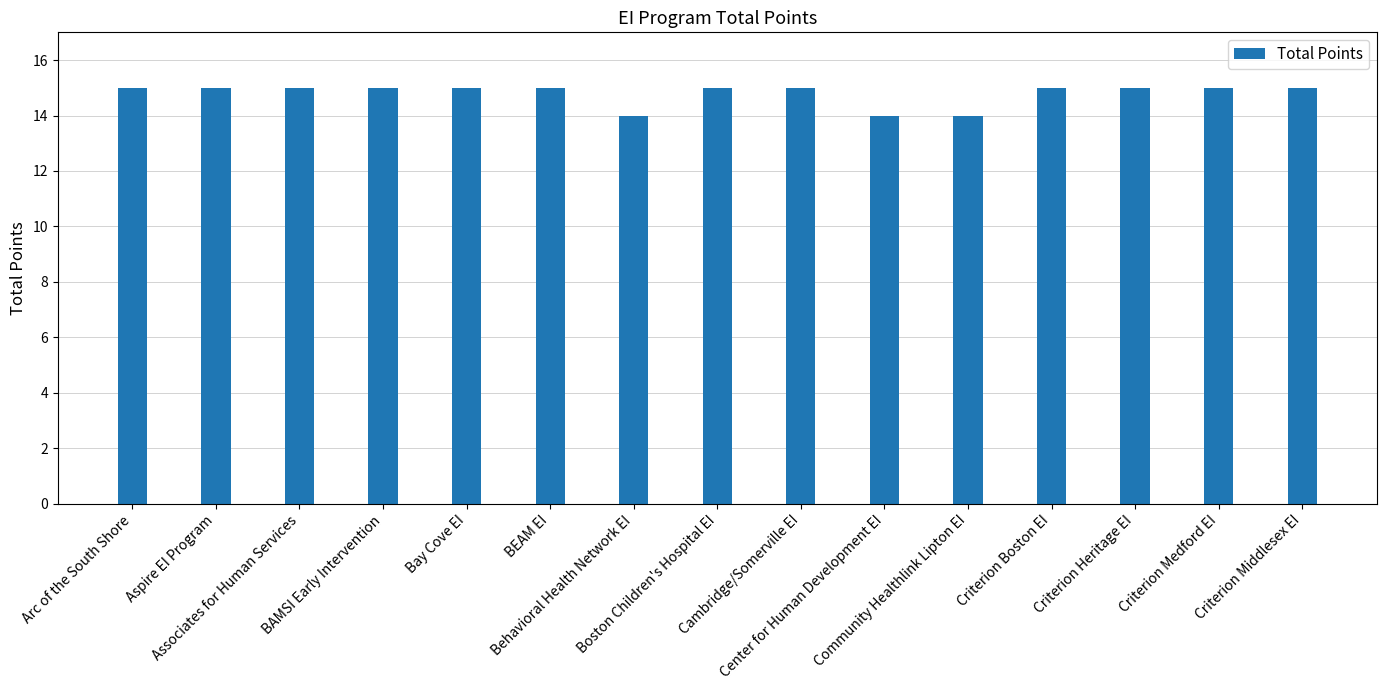

What is the greatest value displayed?

15